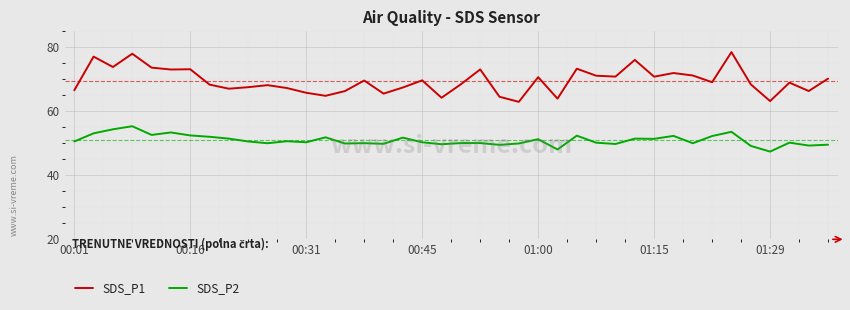

At how many categories does at least one series exceed 56?

40